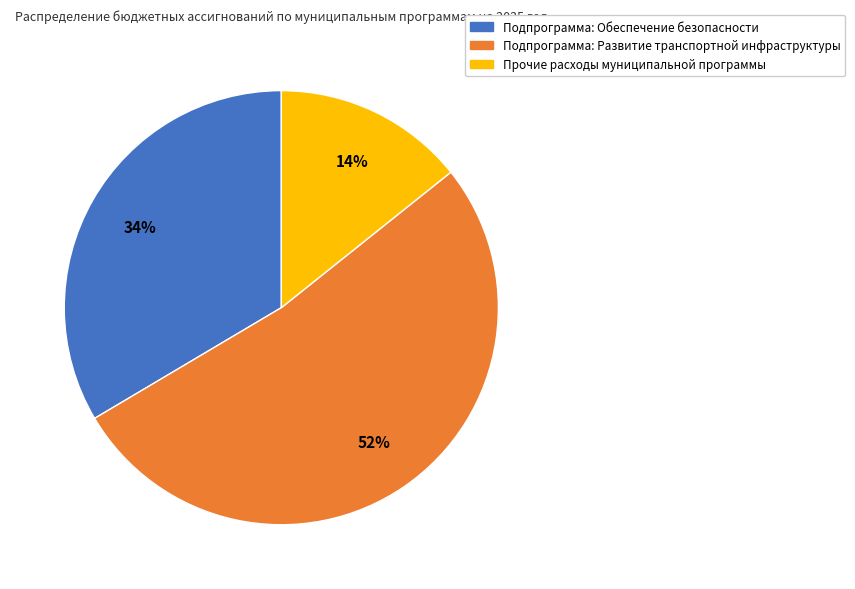

Is there any slice that represents more than half of the pie?

Yes